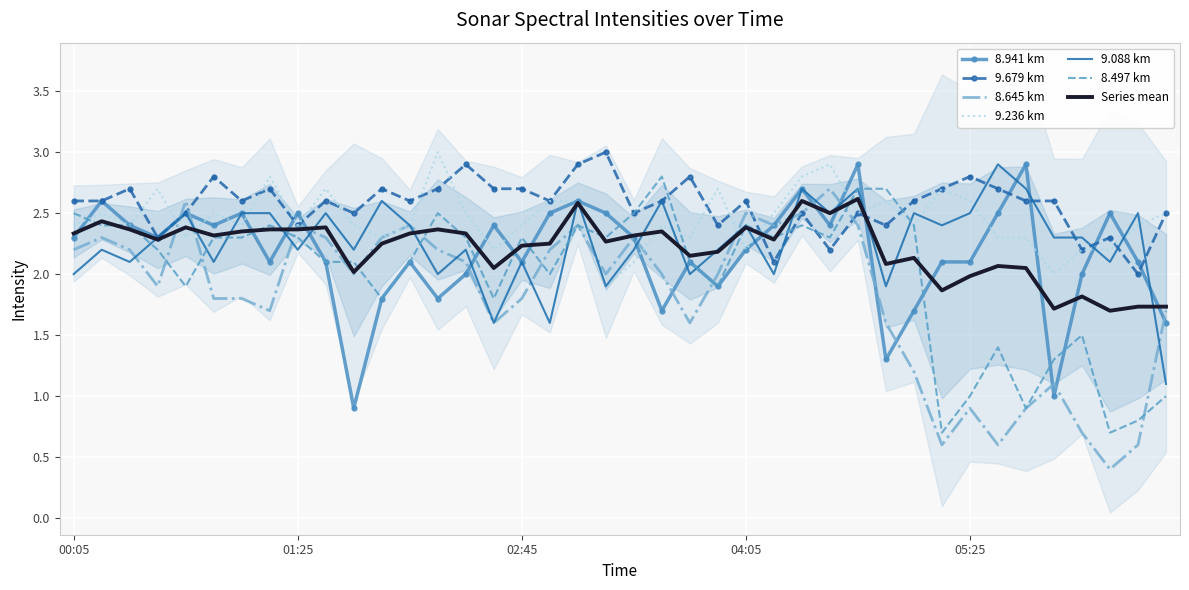

Which series ends up on top after the final intersection of 8.645 and 8.941?

8.645